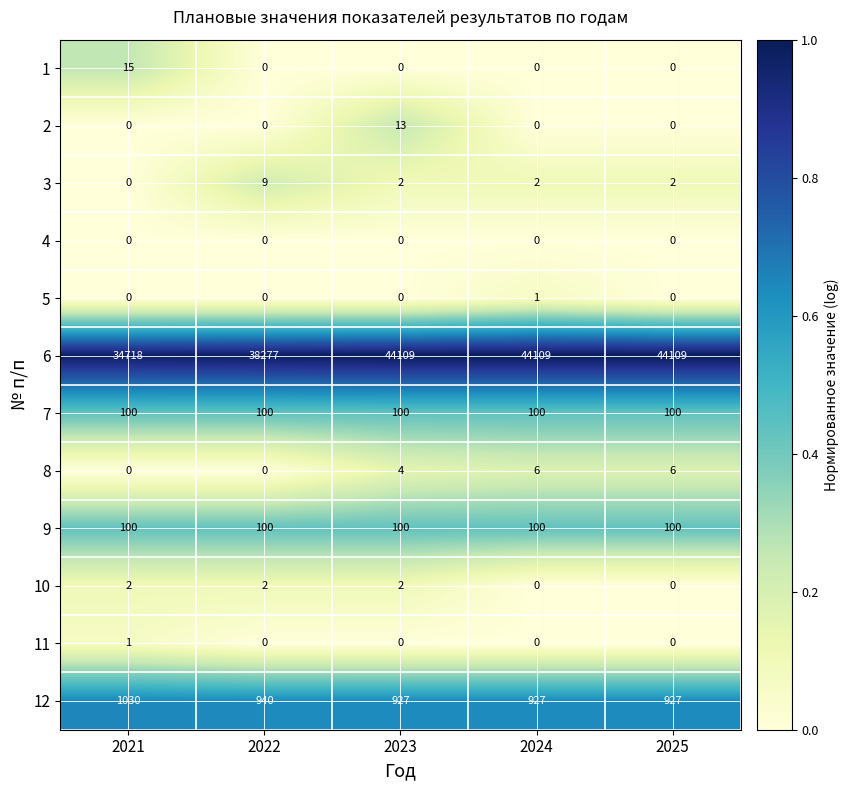

What is the average value of the 7 series?

100